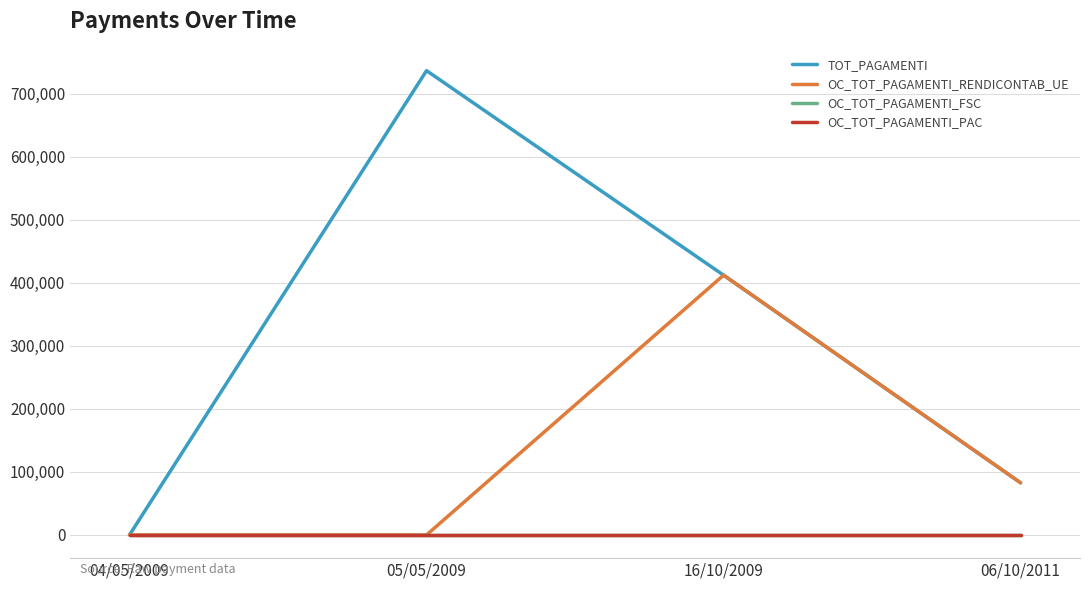

Which series has the largest total across all categories?

TOT_PAGAMENTI